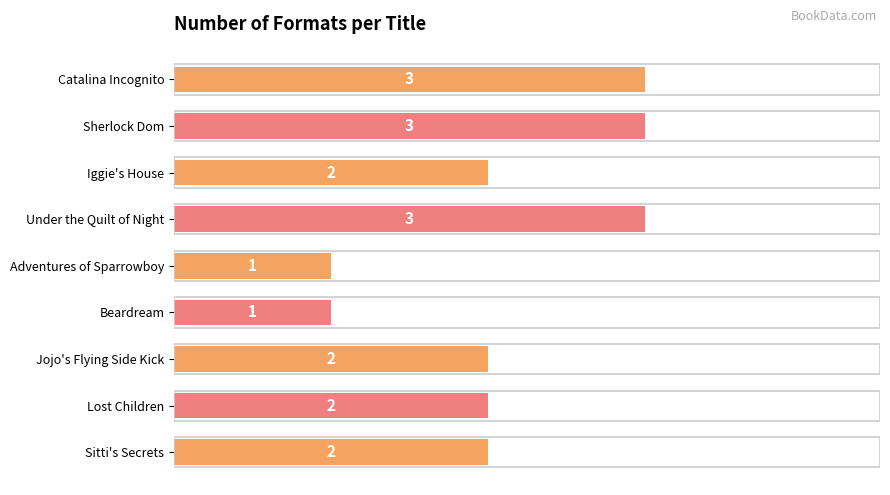

What is the difference between the second highest and minimum values?

2